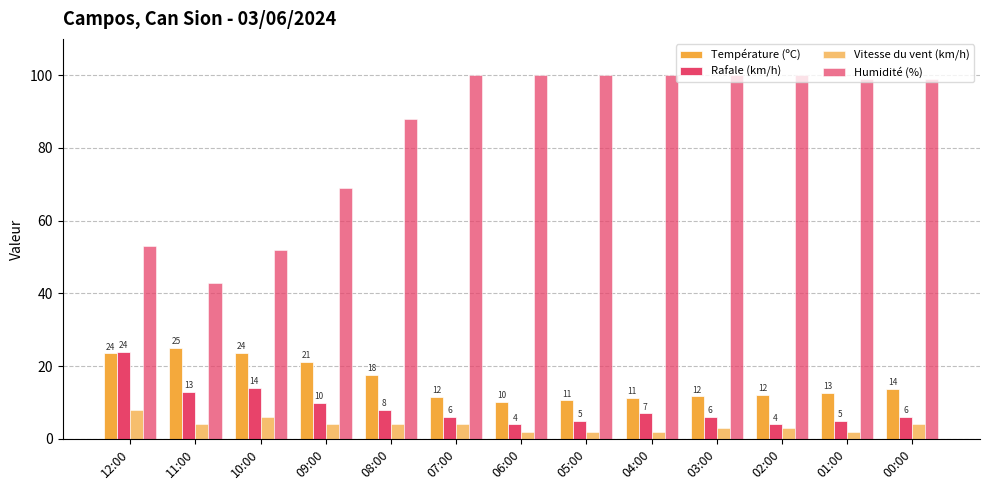

Is it true that Vitesse du vent (km/h) equals 7.2 at 11:00?

False